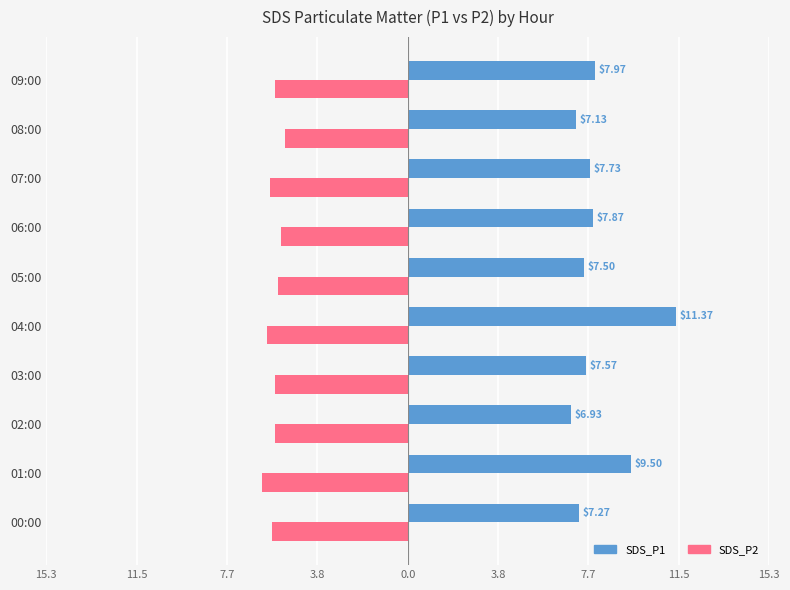

What are all the series names shown in the legend?

SDS_P1, SDS_P2